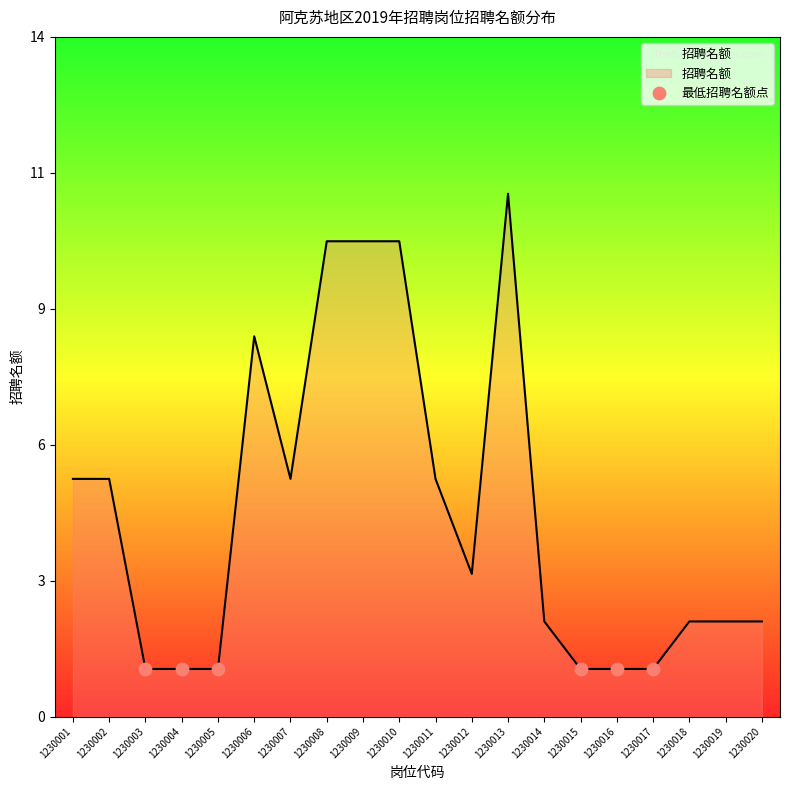

What is the ratio of the value at 1230005 to the value at 1230014?

0.5